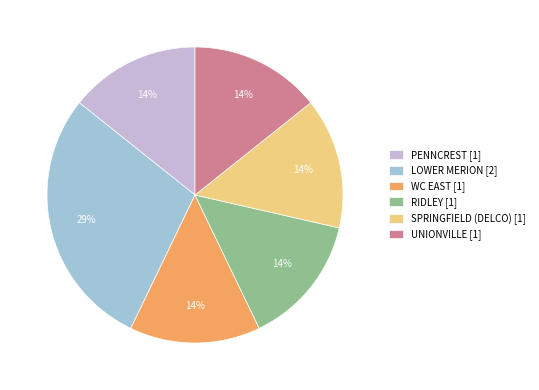

To the nearest percent, what is the combined percentage of WC EAST [1] and LOWER MERION [2]?

43%